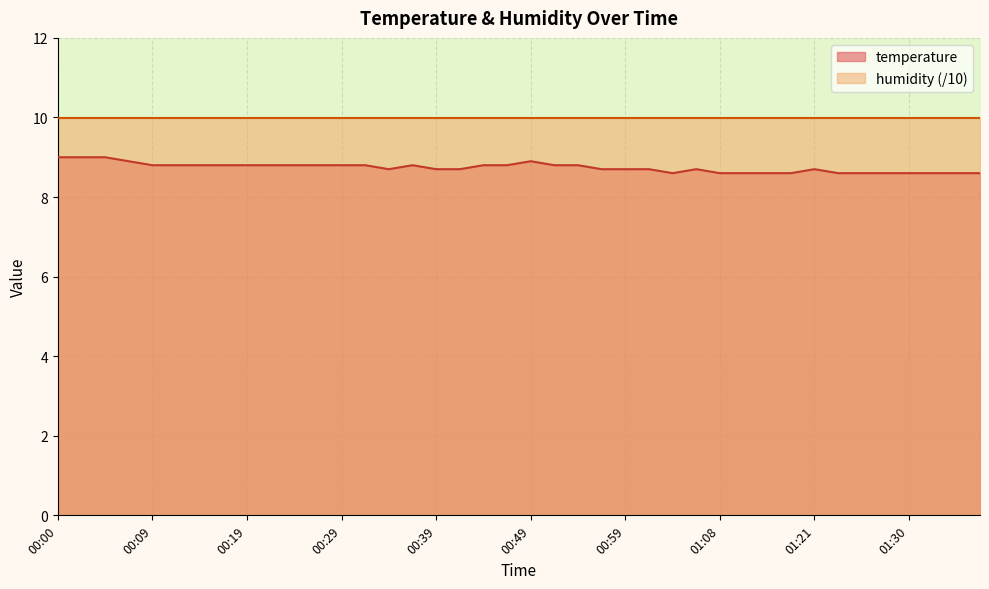

At which category does the data reach its first local peak?

00:37